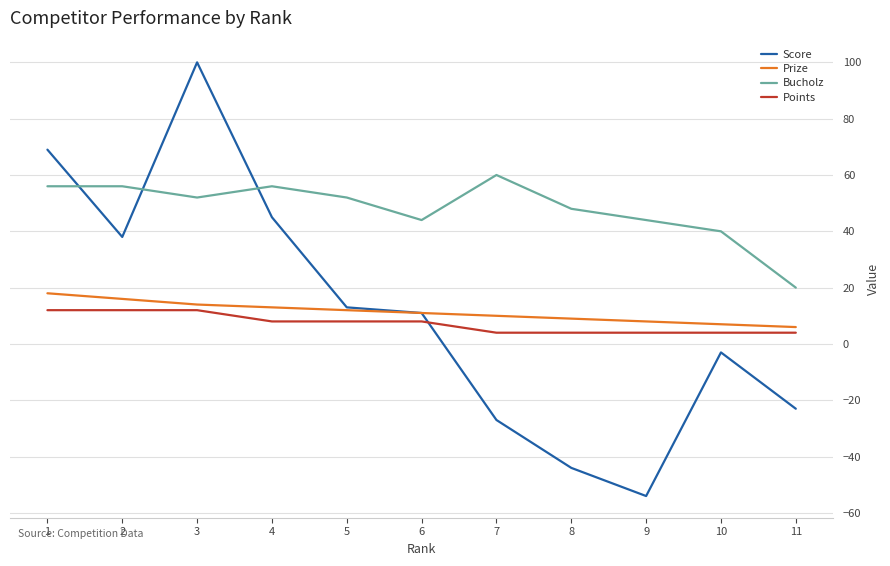

Is this an area chart (filled region under the line)?

No